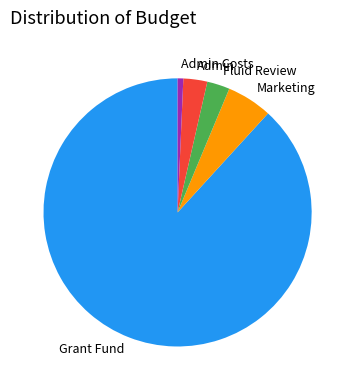

How many segments does this pie chart have?

5